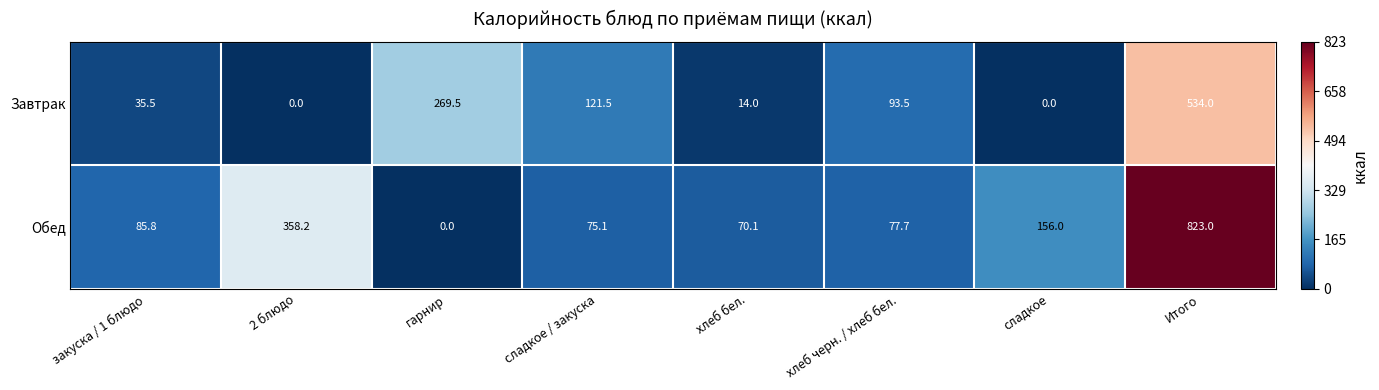

Rank the series at хлеб черн. / хлеб бел. from lowest to highest value.

Обед, Завтрак